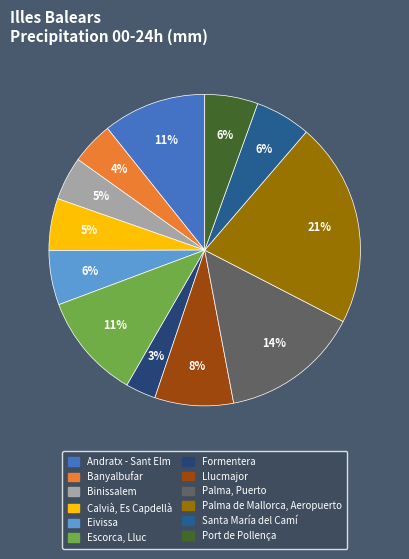

How many slices are in this pie chart?

12